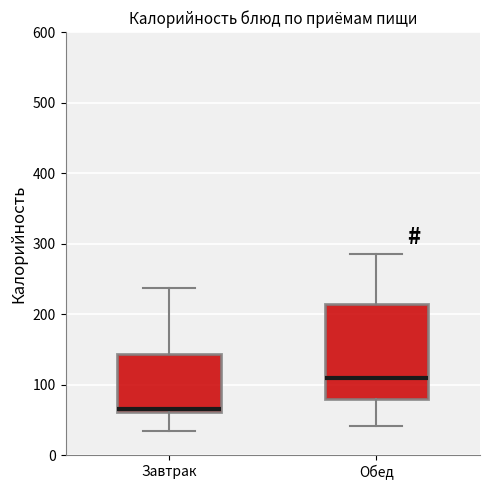

Which box has the lowest median line?

Завтрак